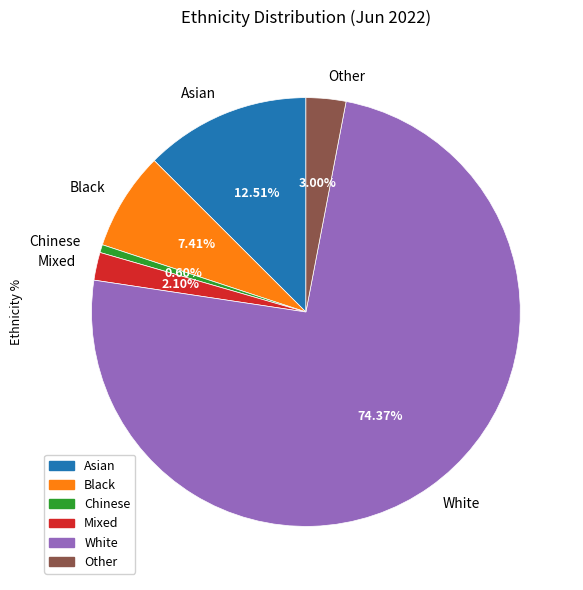

Combined, do Mixed and White account for over 50%?

Yes